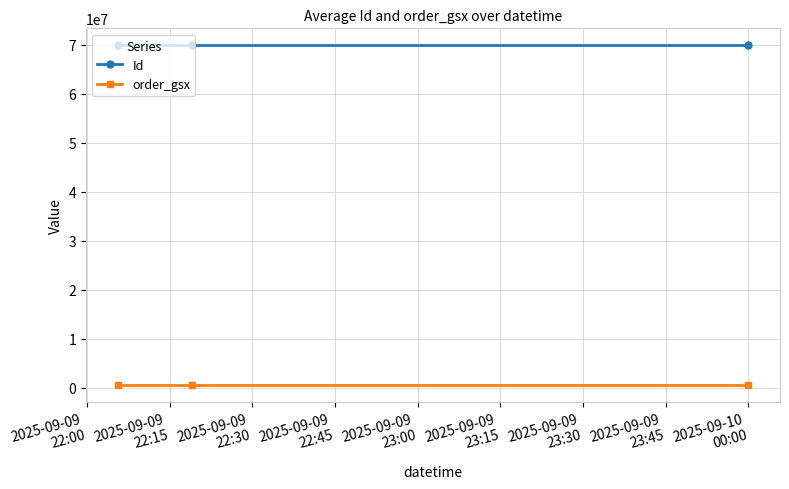

What is the average value of the Id series?

69867505